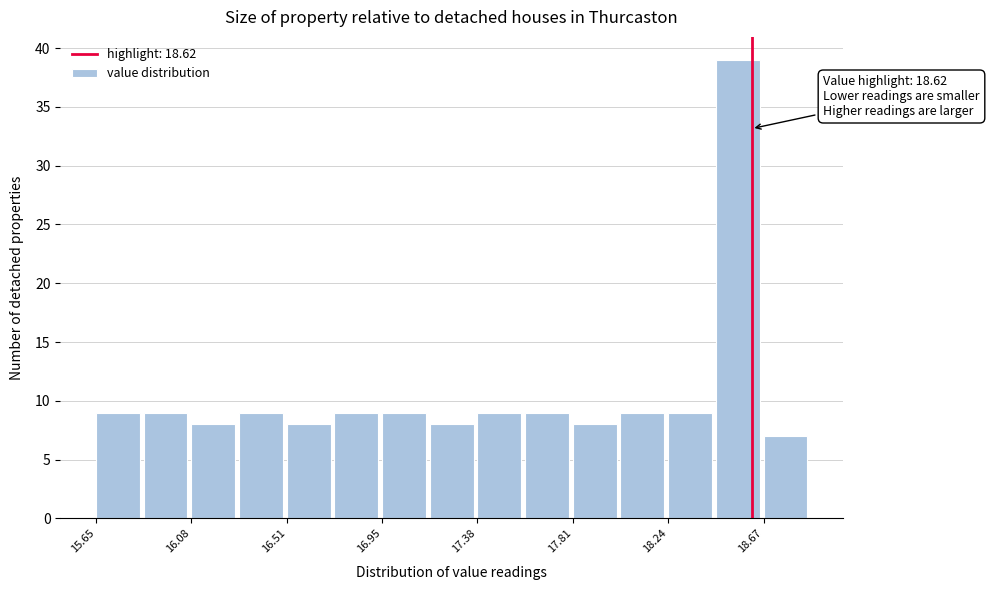

Which range on the x-axis has the tallest bar?

18.45 to 18.65